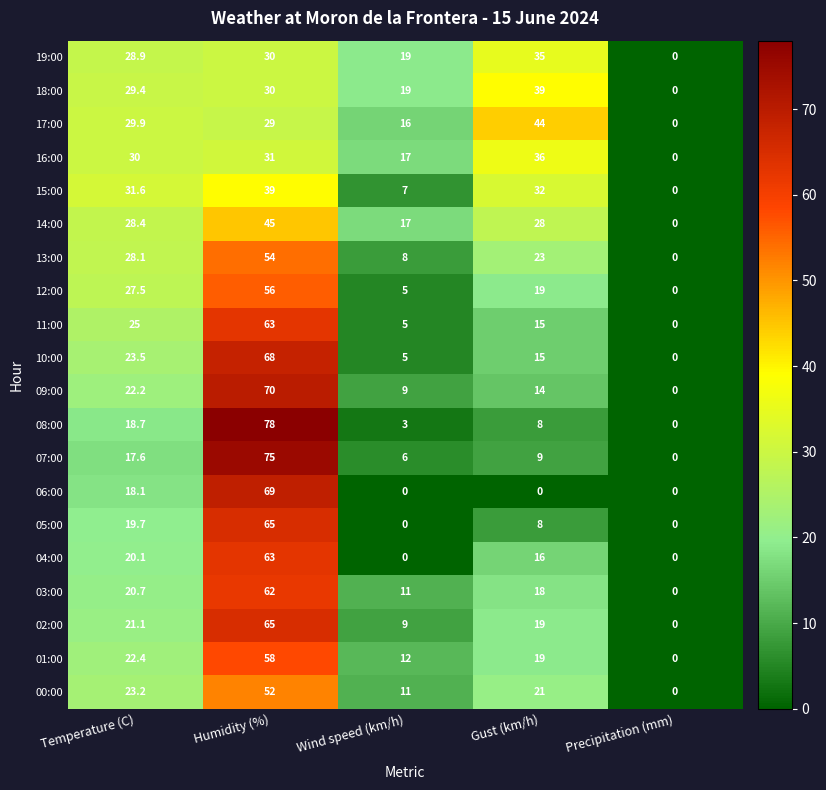

At how many categories does at least one series exceed 54?

1